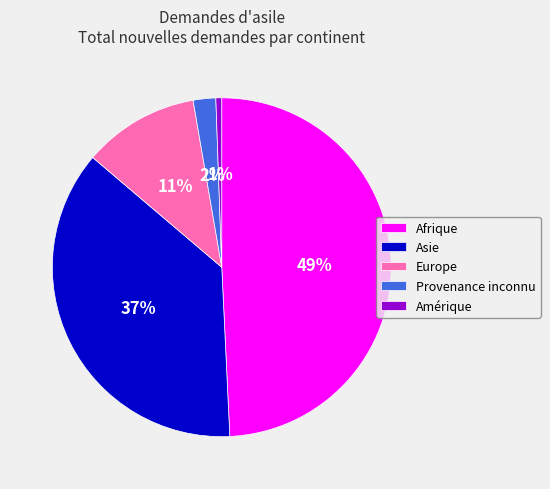

Rank the categories by value from lowest to highest.

Amérique, Provenance inconnu, Europe, Asie, Afrique